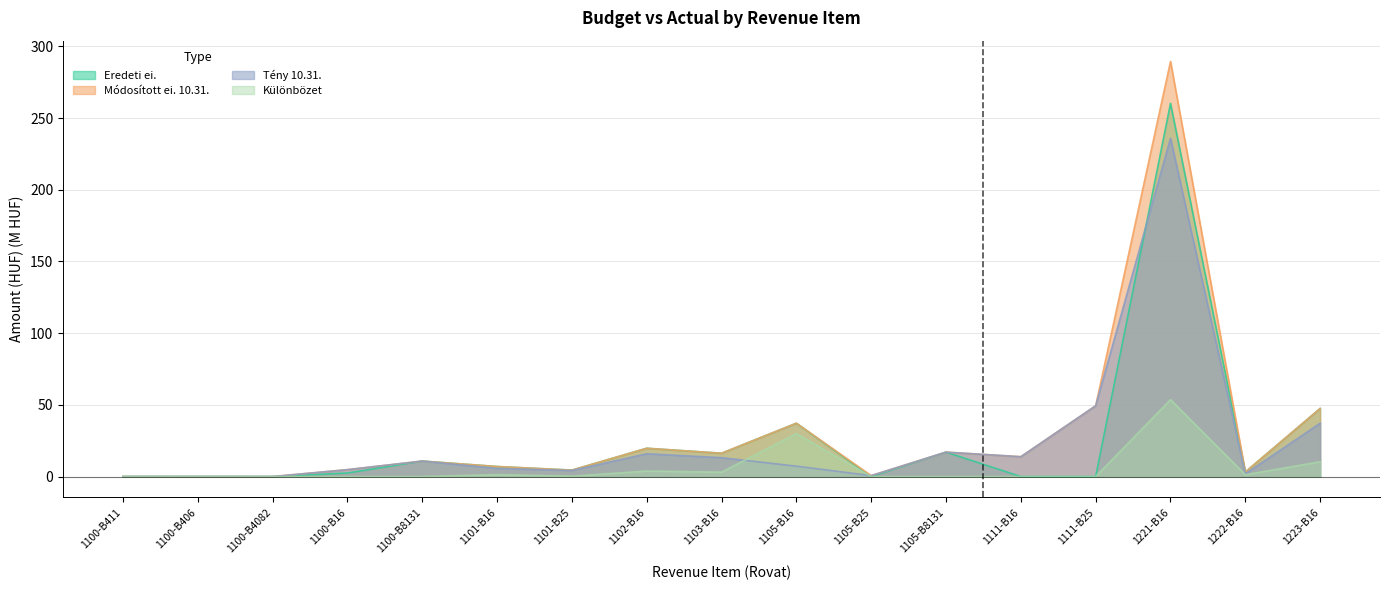

Reading left to right, what are all the values shown in this chart?

Eredeti ei.: 1100-B411=0.0	1100-B406=0.0	1100-B4082=0.0	1100-B16=2.5	1100-B8131=10.8	1101-B16=7.0	1101-B25=4.5	1102-B16=19.7	1103-B16=16.3	1105-B16=37.2	1105-B25=0.0	1105-B8131=17.0	1111-B16=0.0	1111-B25=0.0	1221-B16=260.3	1222-B16=3.2	1223-B16=47.5
Módosított ei. 10.31.: 1100-B411=0.0	1100-B406=0.0	1100-B4082=0.0	1100-B16=4.8	1100-B8131=10.8	1101-B16=7.0	1101-B25=4.5	1102-B16=19.7	1103-B16=16.3	1105-B16=37.2	1105-B25=0.7	1105-B8131=17.0	1111-B16=13.8	1111-B25=49.4	1221-B16=289.5	1222-B16=3.2	1223-B16=47.5
Tény 10.31.: 1100-B411=0.0	1100-B406=0.0	1100-B4082=0.0	1100-B16=4.8	1100-B8131=10.8	1101-B16=5.7	1101-B25=4.2	1102-B16=15.9	1103-B16=13.2	1105-B16=7.3	1105-B25=0.7	1105-B8131=17.0	1111-B16=13.8	1111-B25=49.4	1221-B16=235.9	1222-B16=1.9	1223-B16=37.2
Különbözet: 1100-B411=0.0	1100-B406=0.0	1100-B4082=0.0	1100-B16=0.0	1100-B8131=0.0	1101-B16=1.4	1101-B25=0.3	1102-B16=3.9	1103-B16=3.1	1105-B16=30.0	1105-B25=0.0	1105-B8131=0.0	1111-B16=0.0	1111-B25=0.0	1221-B16=53.6	1222-B16=1.3	1223-B16=10.3